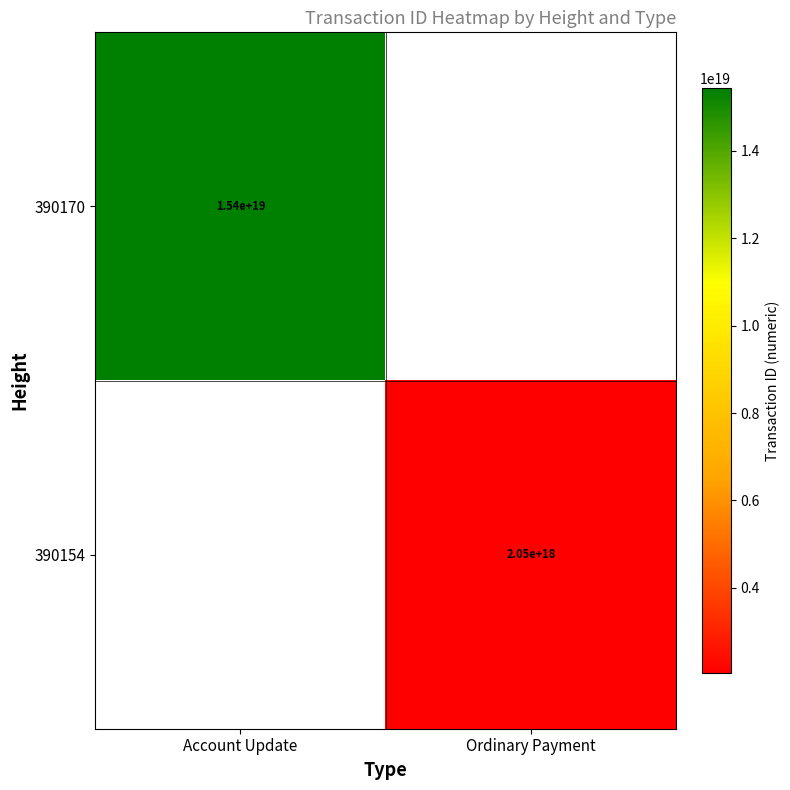

The value of 390170 at Account Update is 3481944283807681536. True or false?

False